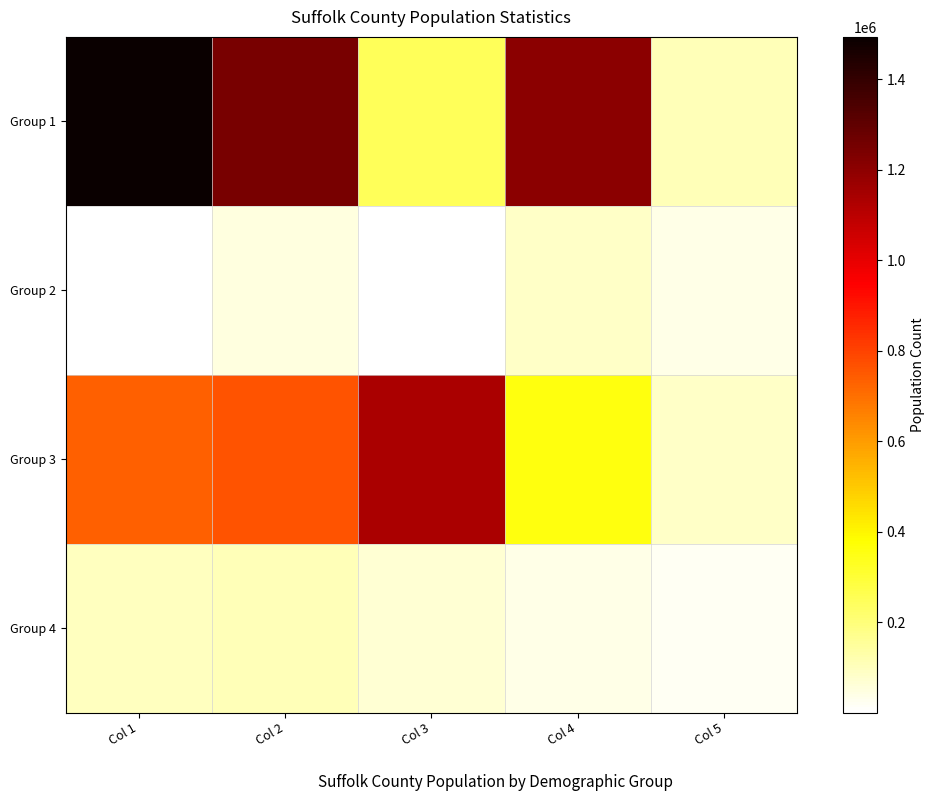

Which label corresponds to the largest value in the chart?

Col 1